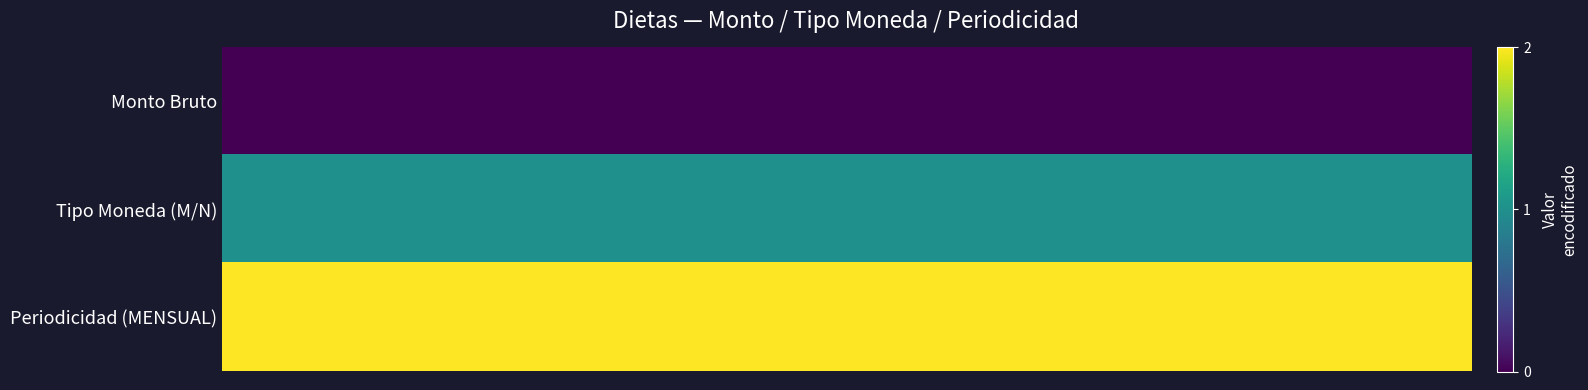

Reading left to right, transcribe all the data shown in this chart.

Monto Bruto: 0	0	0	0	0	0	0	0	0	0	0	0	0	0	0	0	0	0	0	0
Tipo Moneda (M/N): 1	1	1	1	1	1	1	1	1	1	1	1	1	1	1	1	1	1	1	1
Periodicidad (MENSUAL): 2	2	2	2	2	2	2	2	2	2	2	2	2	2	2	2	2	2	2	2